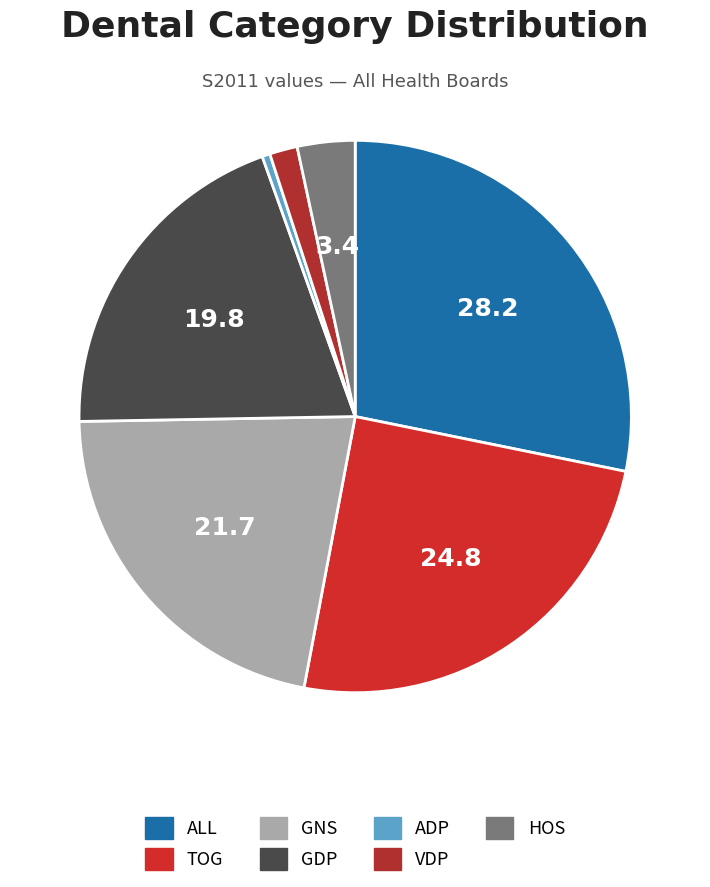

How many slices are in this pie chart?

7